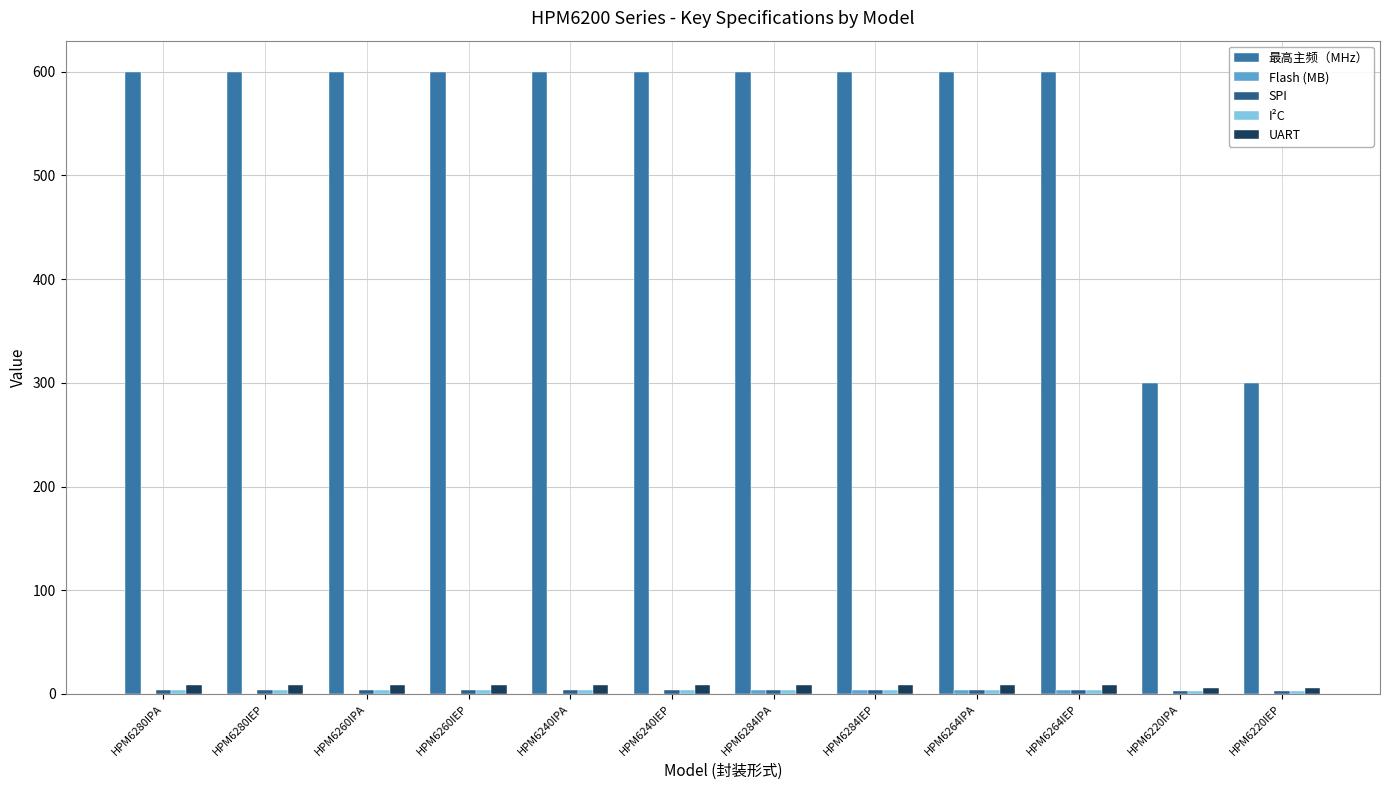

Which series has the largest total across all categories?

最高主频（MHz）